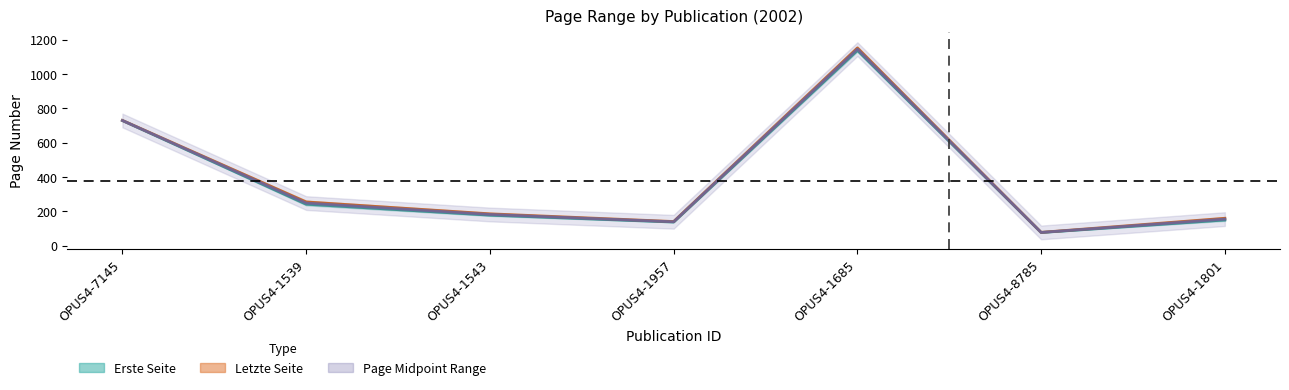

What is the value of the Letzte Seite point at the 6th from the left?

77